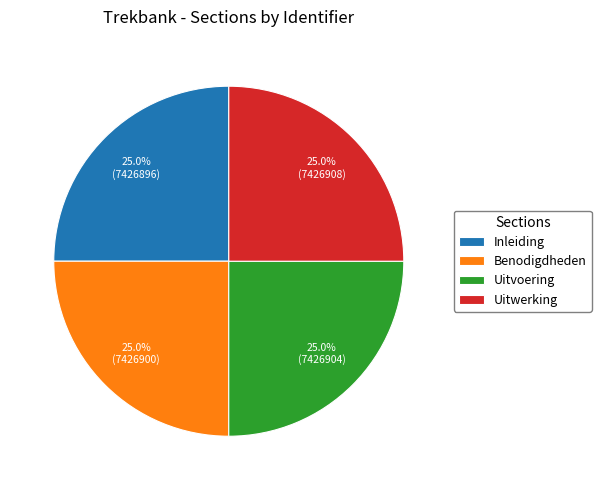

True or false: Inleiding accounts for 36% of the total.

False